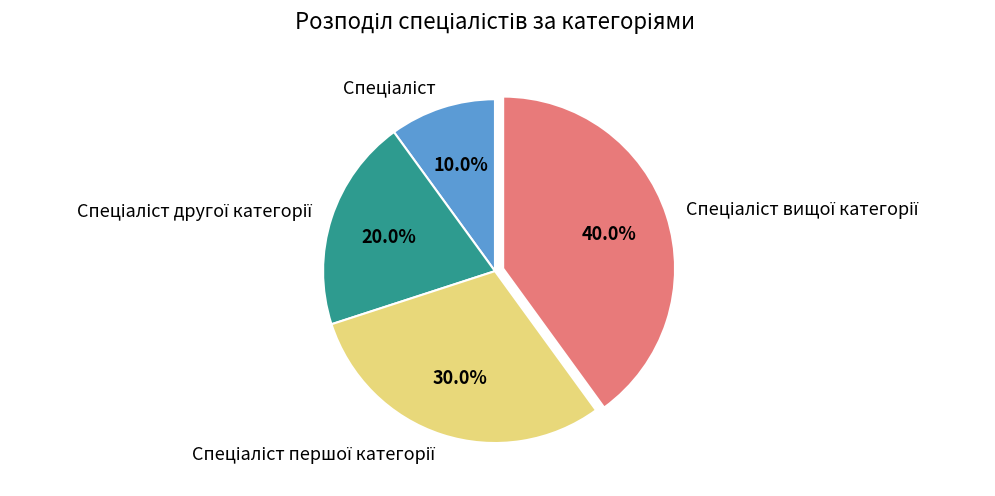

Does any single category account for the majority?

No